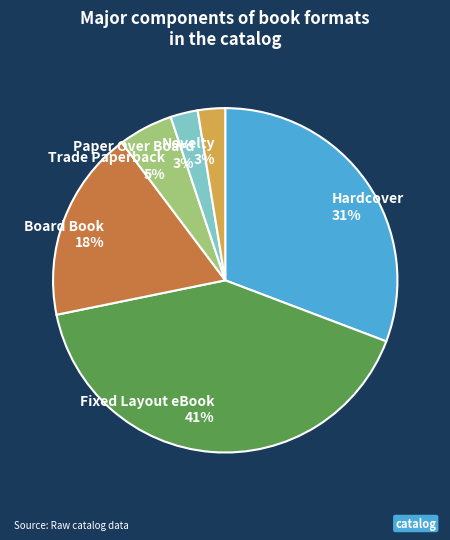

Combined, do Fixed Layout eBook 41% and Trade Paperback 5% account for over 50%?

No